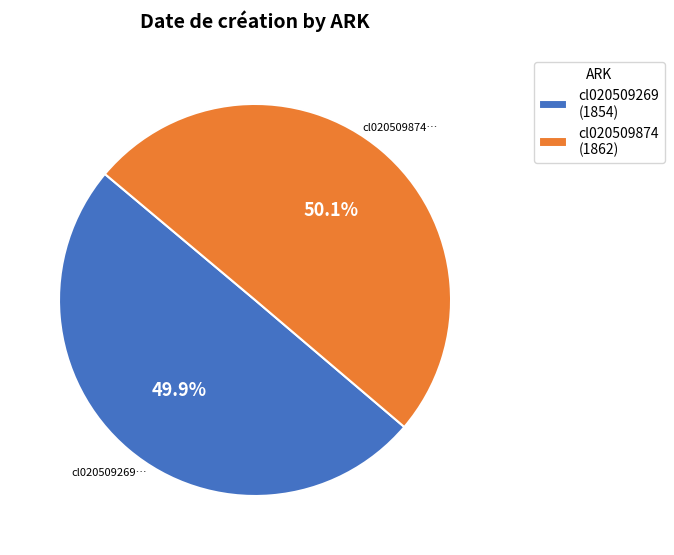

How many segments does this pie chart have?

2